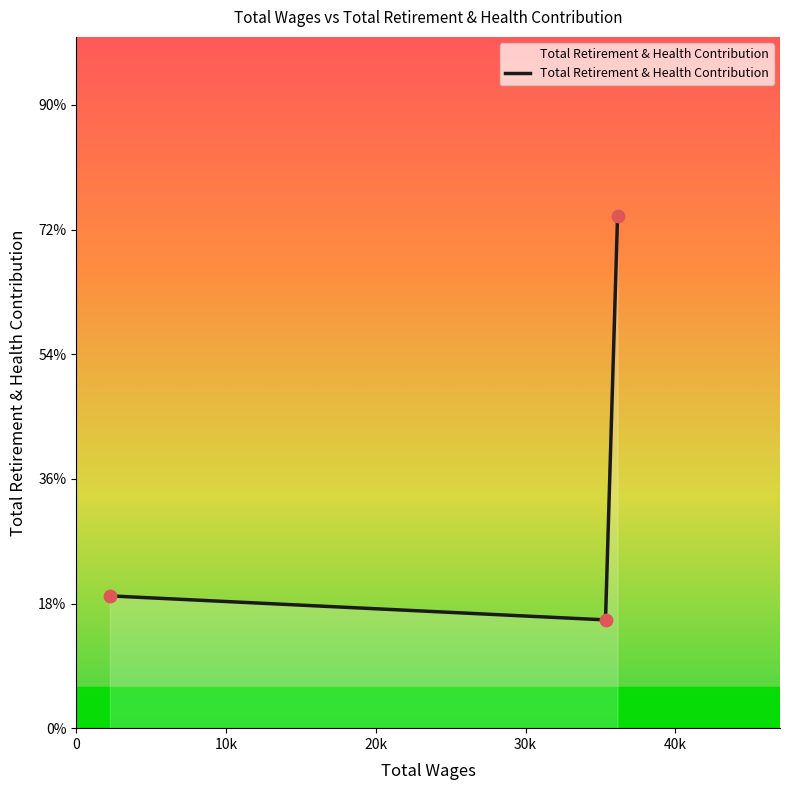

Is this an area chart (filled region under the line)?

Yes